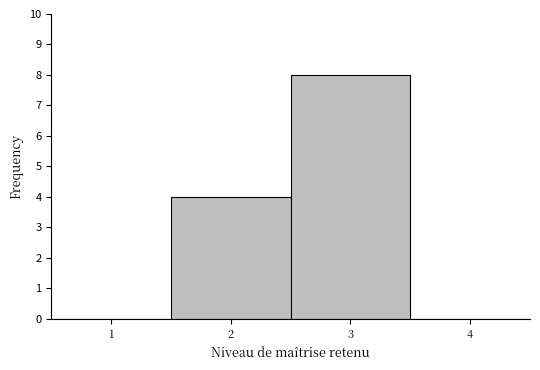

Reading left to right, transcribe this chart: for each bar, give the range it covers on the x-axis and its height. The values are not printed on the chart, so give them approximately, as read against the axis.

0.5 to 1.5: 0
1.5 to 2.5: 4
2.5 to 3.5: 8
3.5 to 4.5: 0